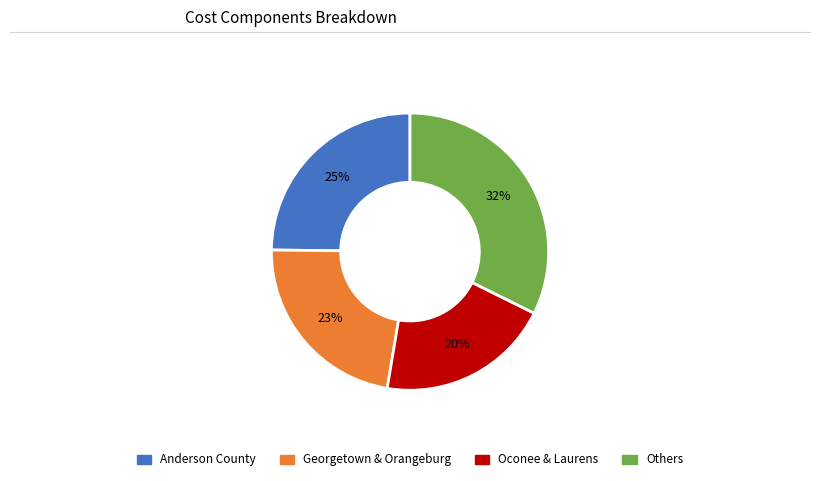

To the nearest percent, what is the average slice percentage?

25%